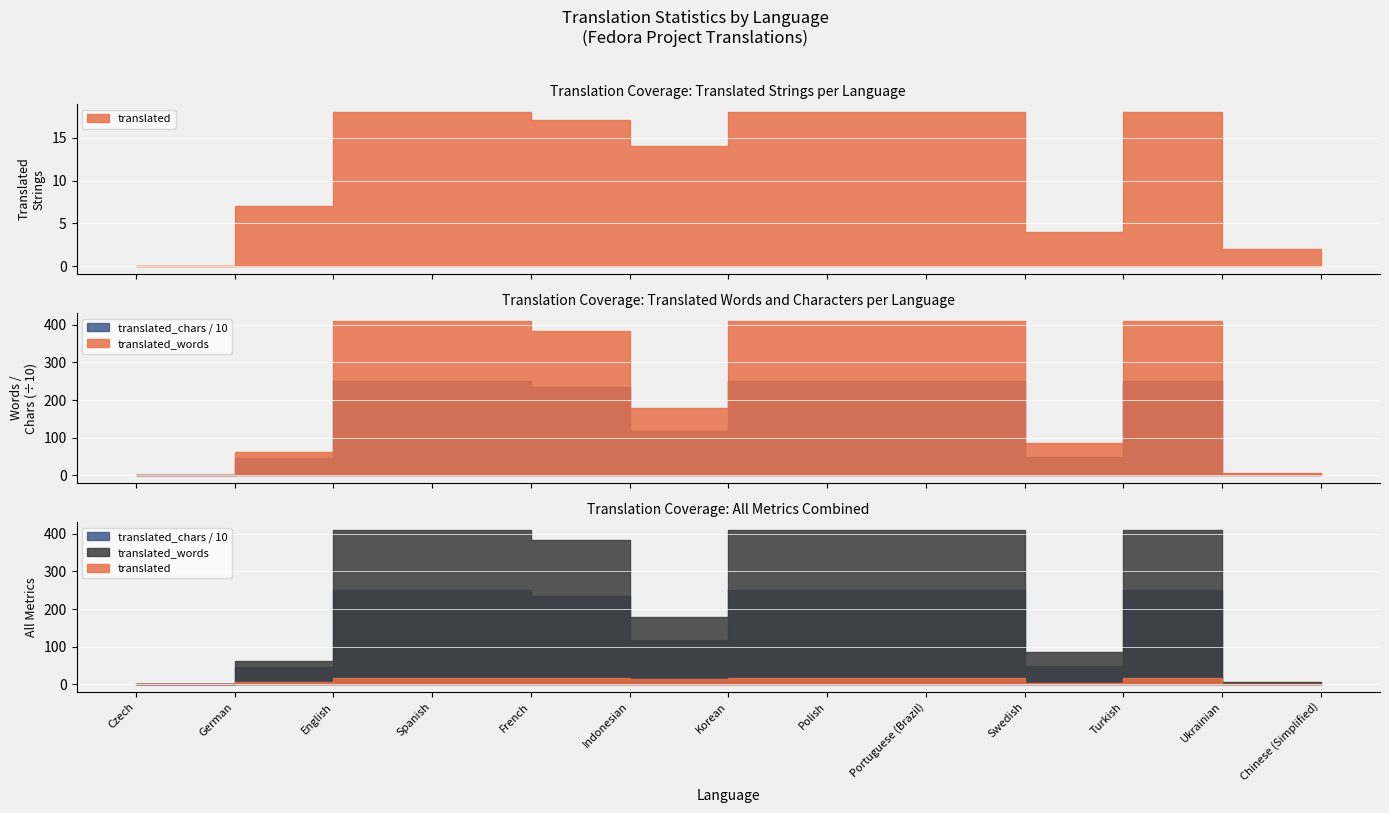

Does the chart display data point markers on the line(s)?

No